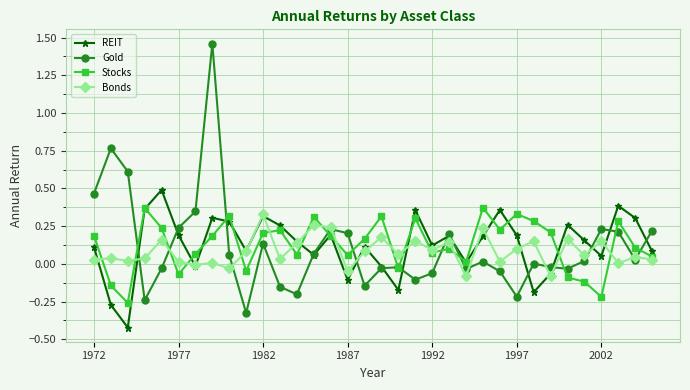

How many interior local valleys does the Gold series have?

9